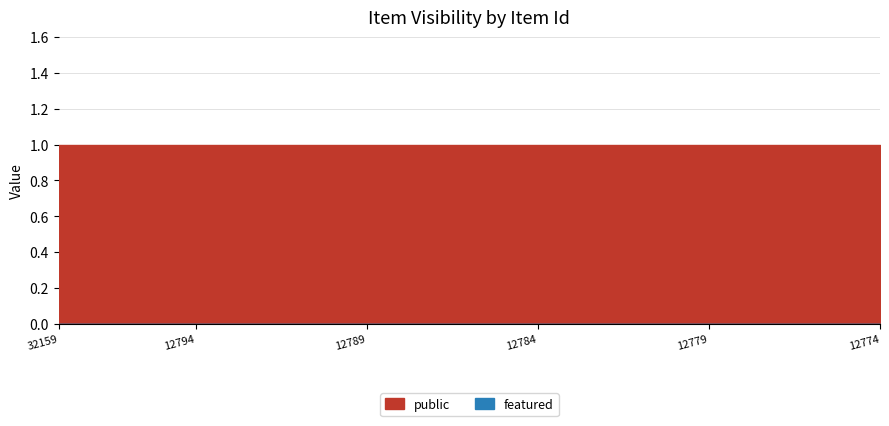

What is the lowest value of the public series?

1